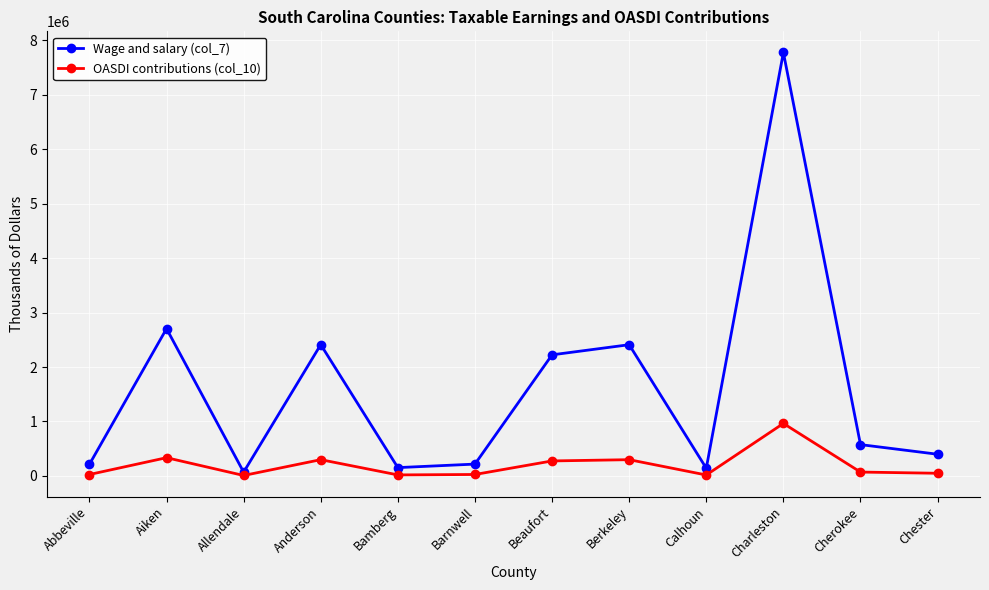

Where is the first local maximum for OASDI contributions (col_10)?

Aiken